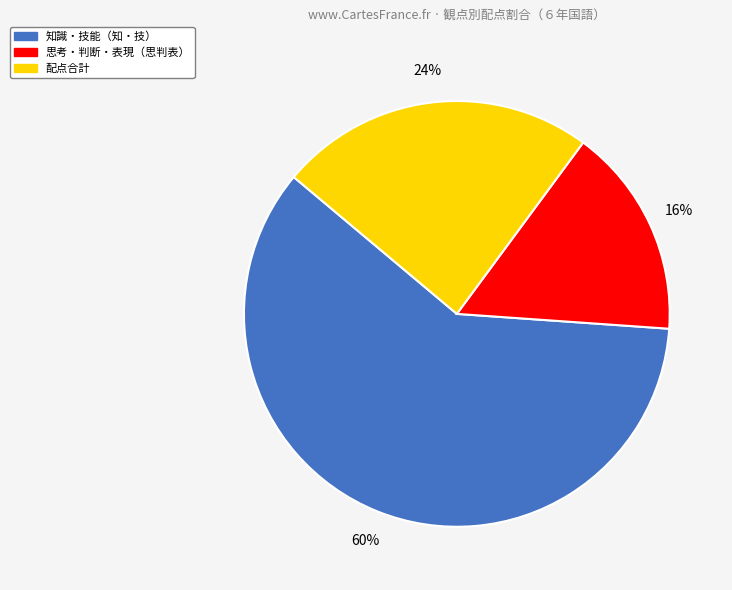

To the nearest percent, what is the difference between the largest and smallest slice percentages?

44%